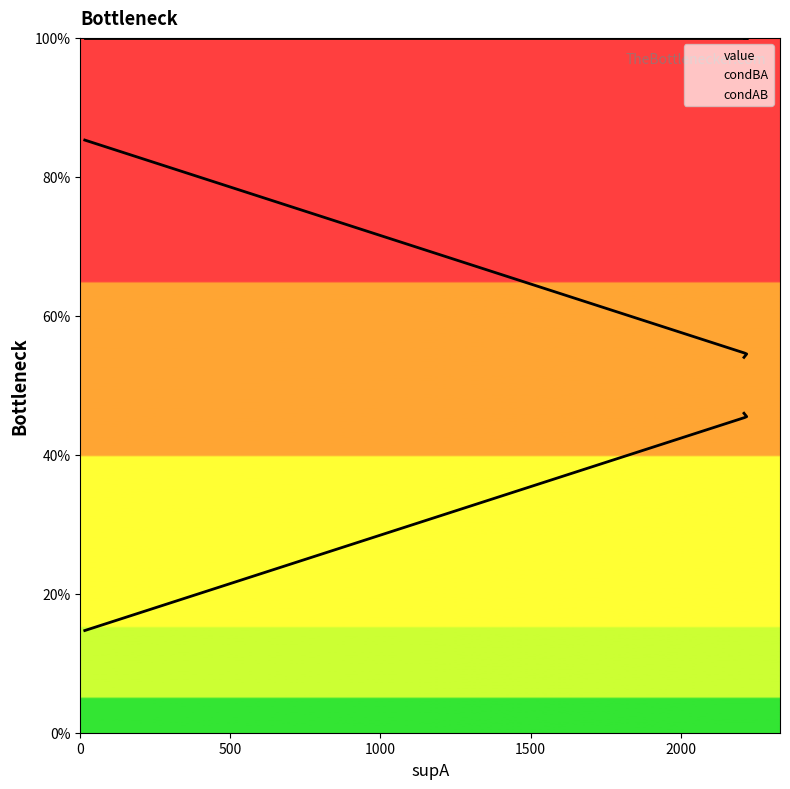

Count the value values in the range 0 to 1.

4